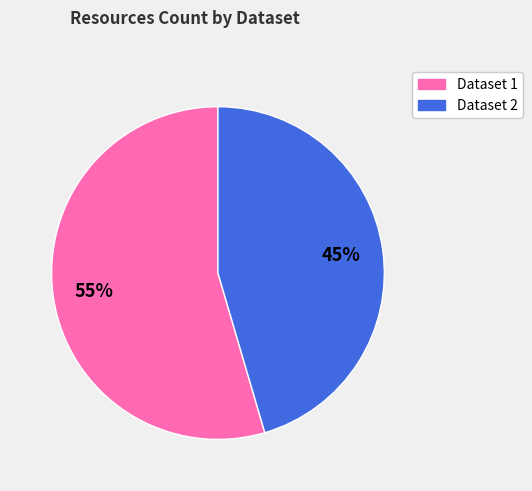

Does any single category account for the majority?

Yes